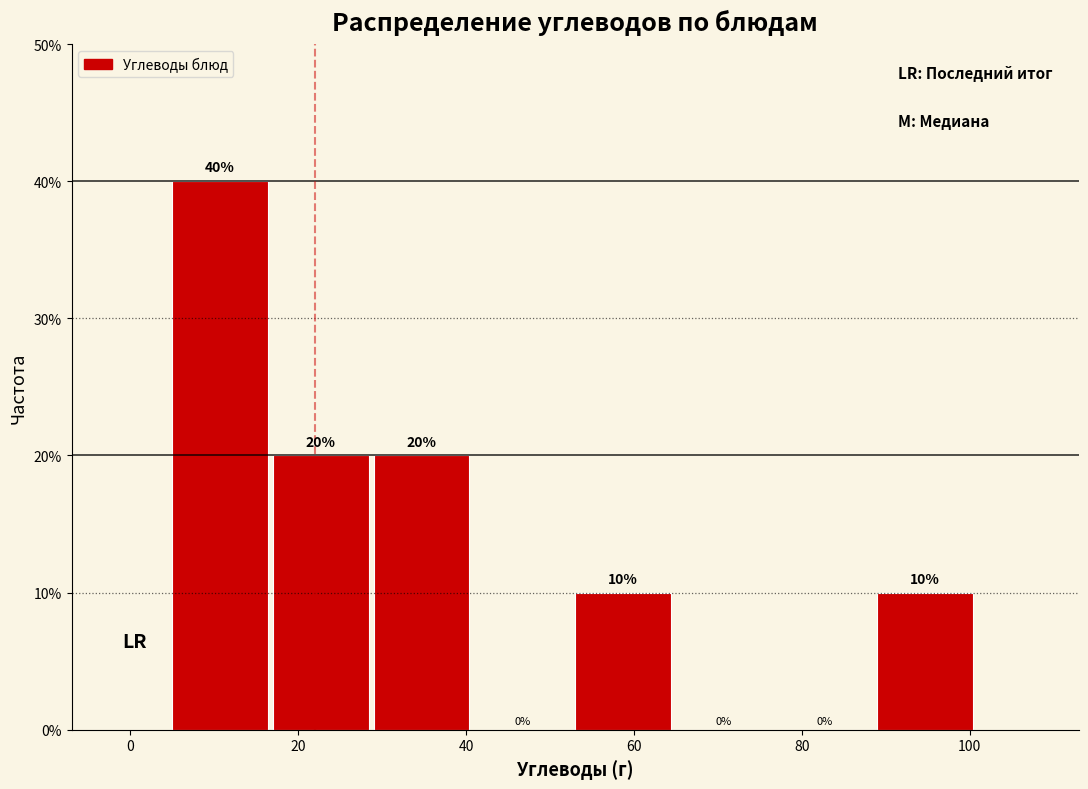

Reading left to right, transcribe this chart: for each bar, give the range it covers on the x-axis and its height. The bar edges are not printed on the chart, so give them approximately, as read against the axis.

6 to 16: 40
16 to 28: 20
28 to 40: 20
40 to 52: 0
52 to 64: 10
64 to 76: 0
76 to 88: 0
88 to 100: 10